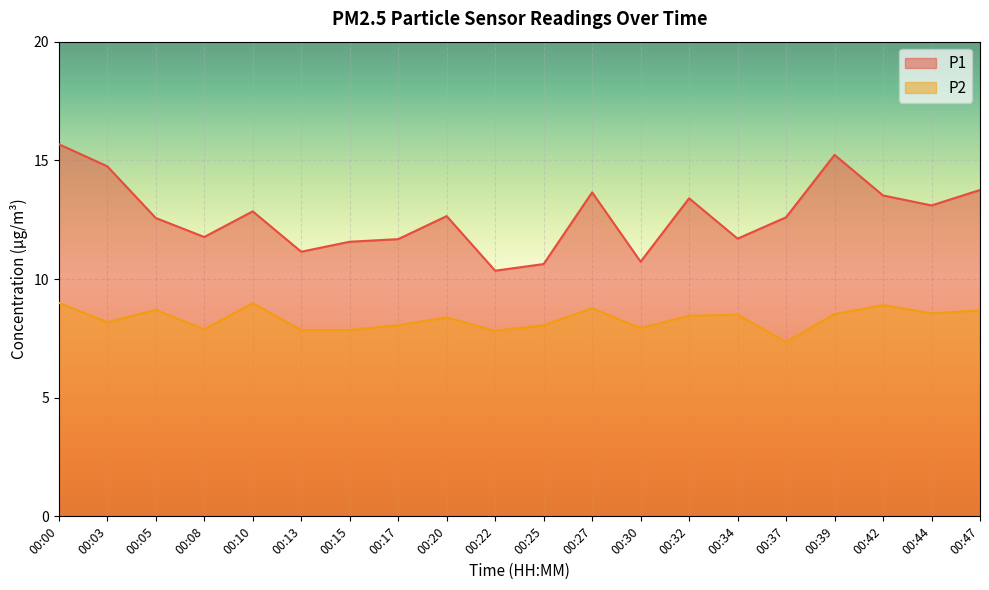

Where is P2 nearest to the value 8?

00:17